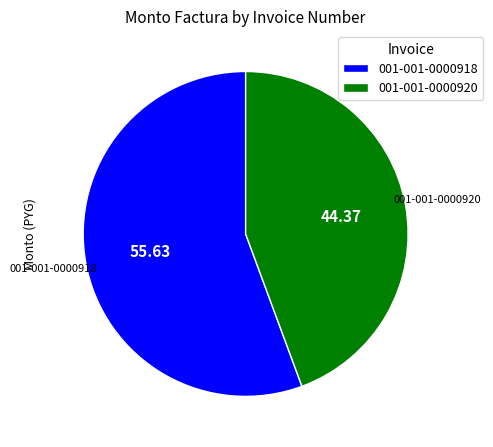

Approximately how many times larger is the value at 001-001-0000918 compared to 001-001-0000920?

1.3